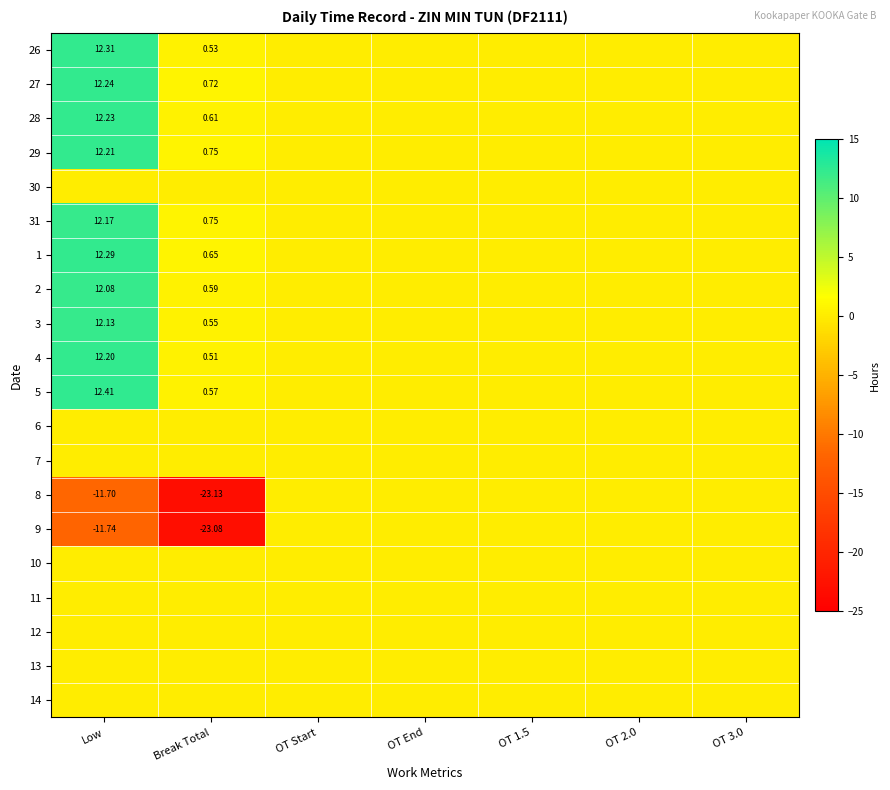

The value of 29 at Low is 12.2. True or false?

True